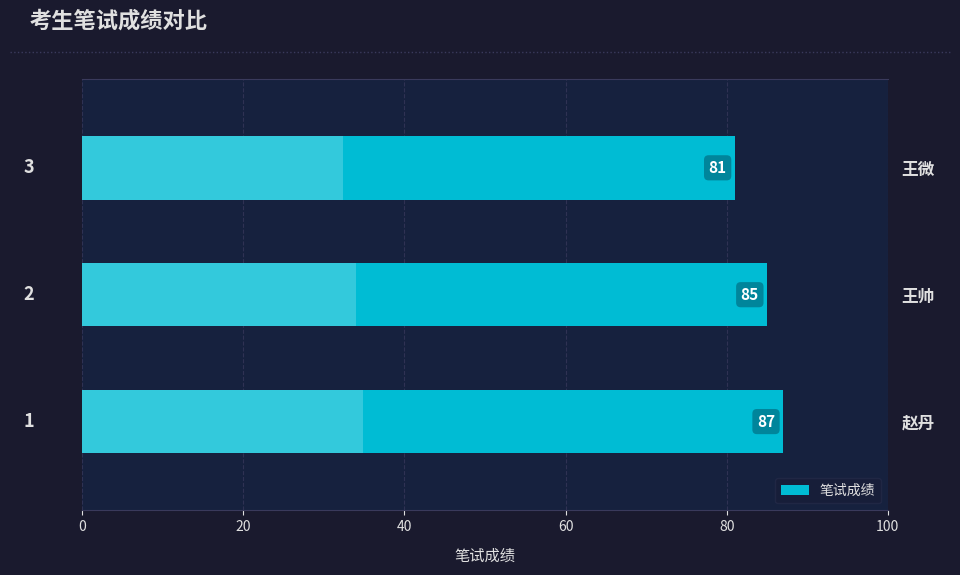

How many values are below 85?

1